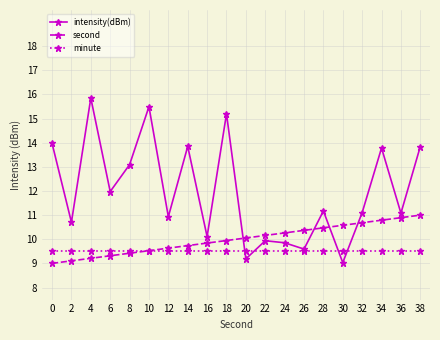

Which series has the largest total across all categories?

intensity(dBm)